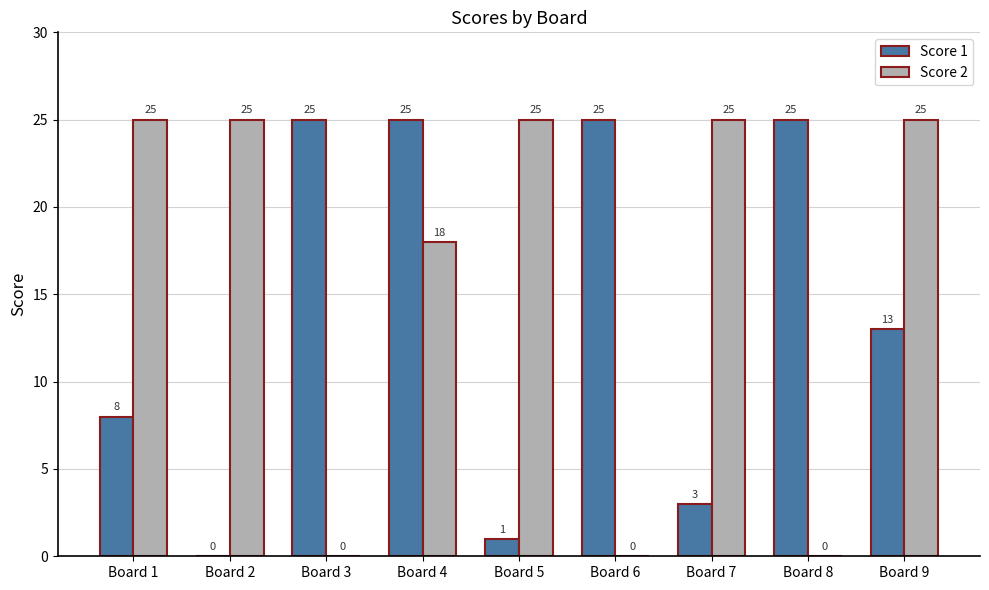

What is the sum of all Score 2 values?

143